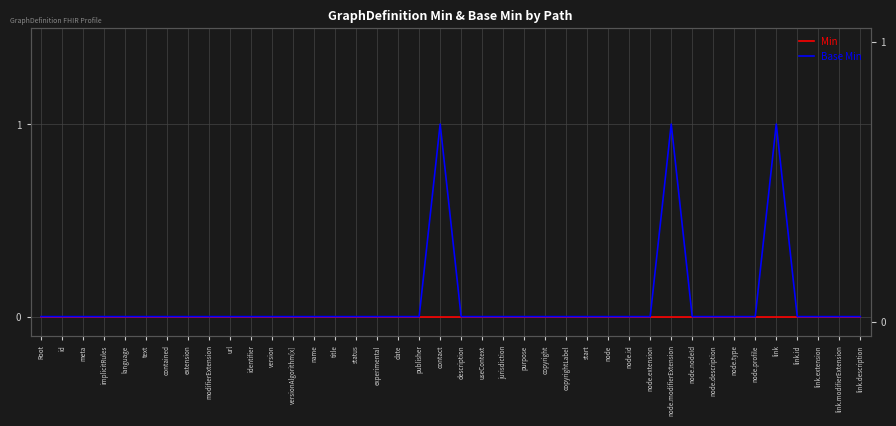

At which category is the sum across all series the highest?

contact